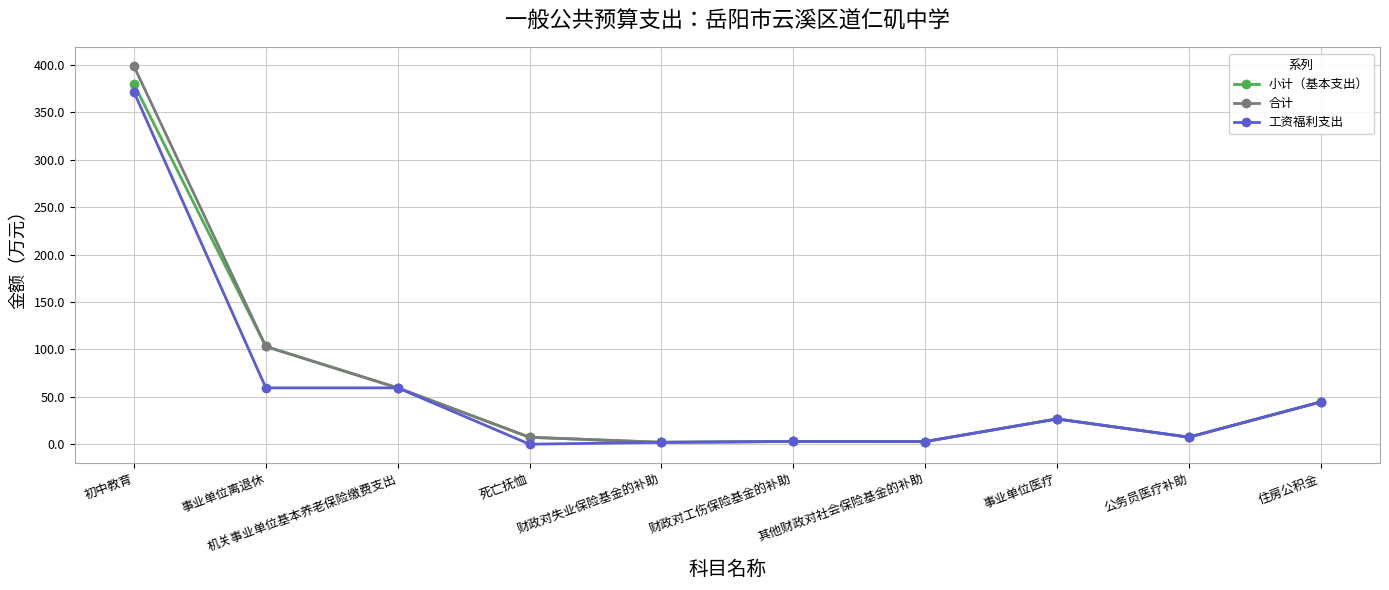

What is the value of the 小计（基本支出） point at the 3rd from the left?

59.4